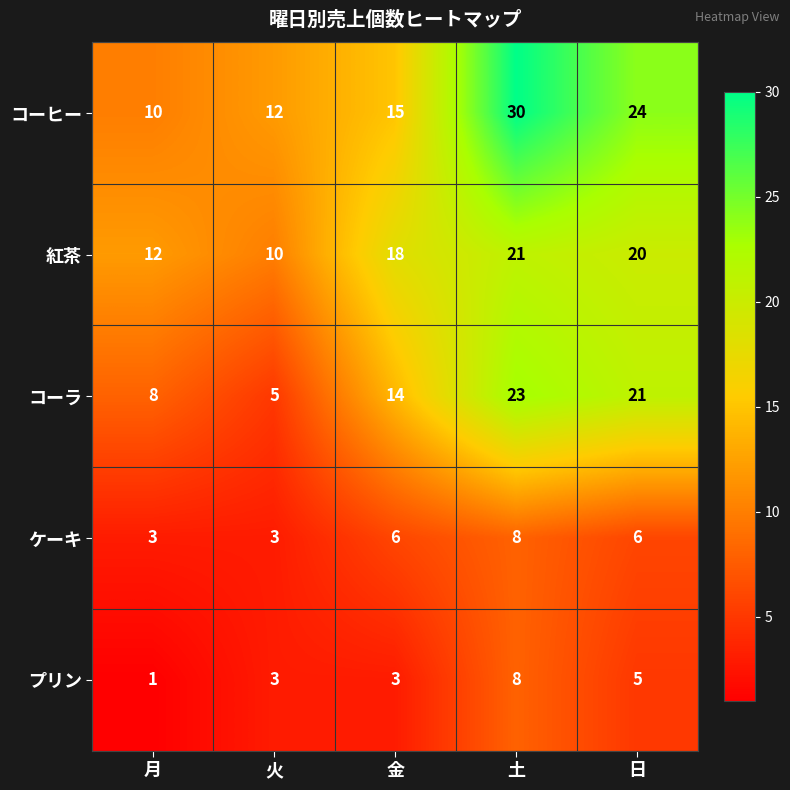

What is the total value across all series at 金?

56